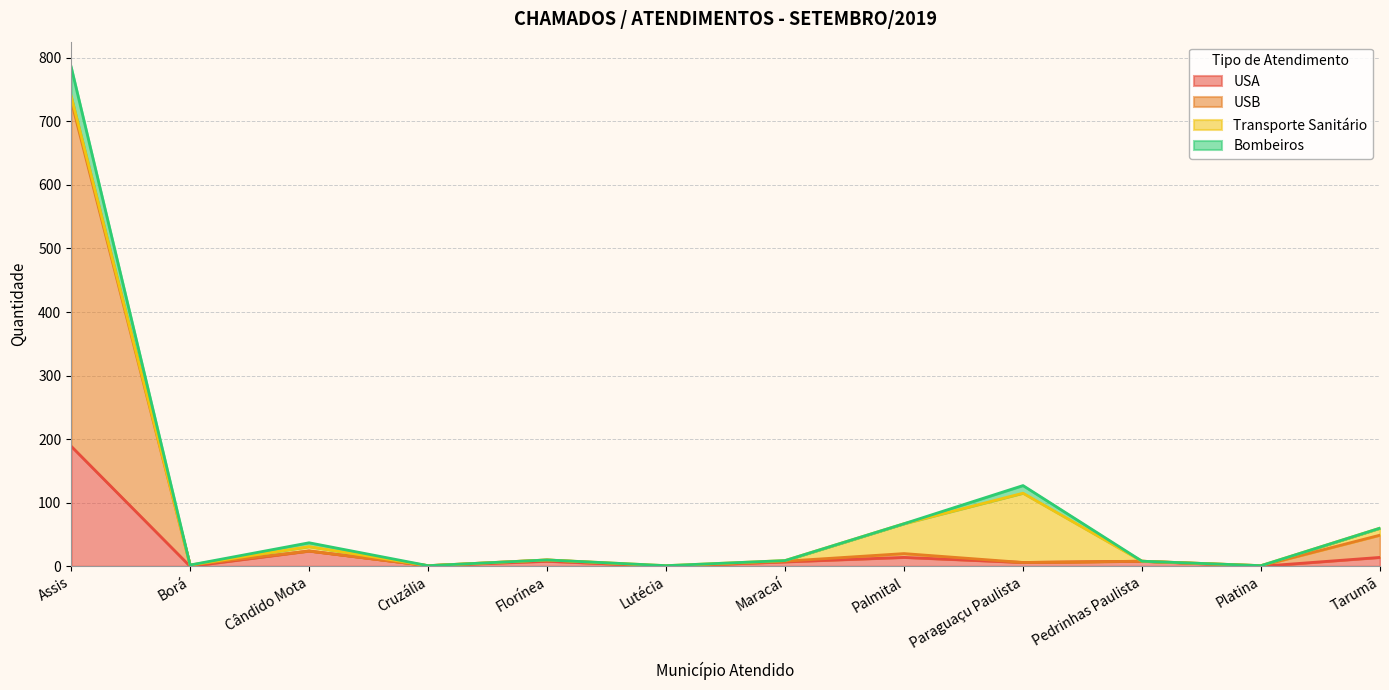

True or false: USA and Bombeiros cross at least once.

False